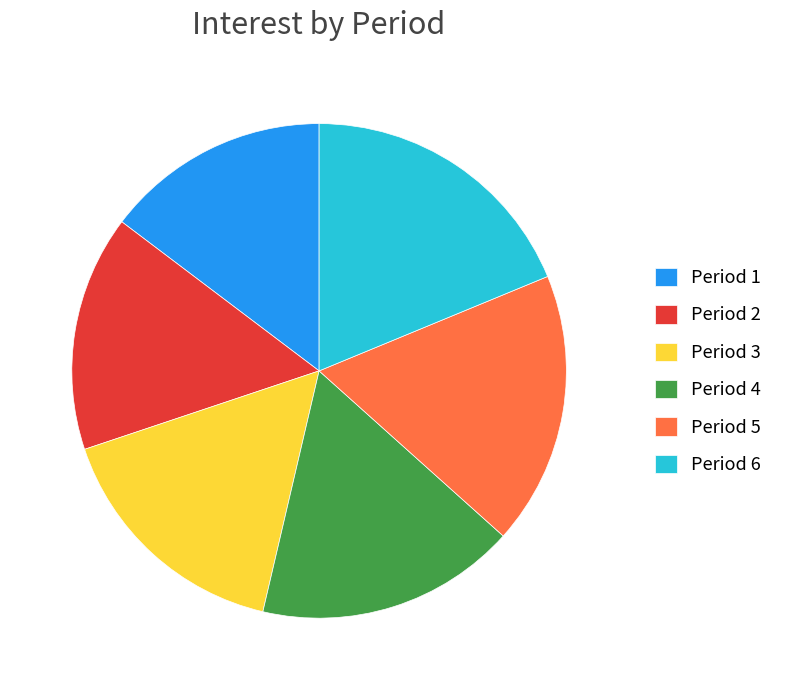

Combined, do Period 2 and Period 5 account for over 50%?

No